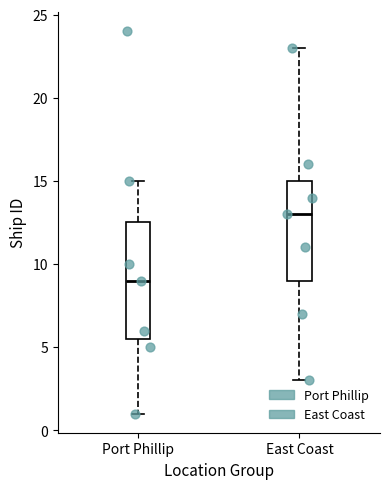

Which box's median line is the highest?

East Coast